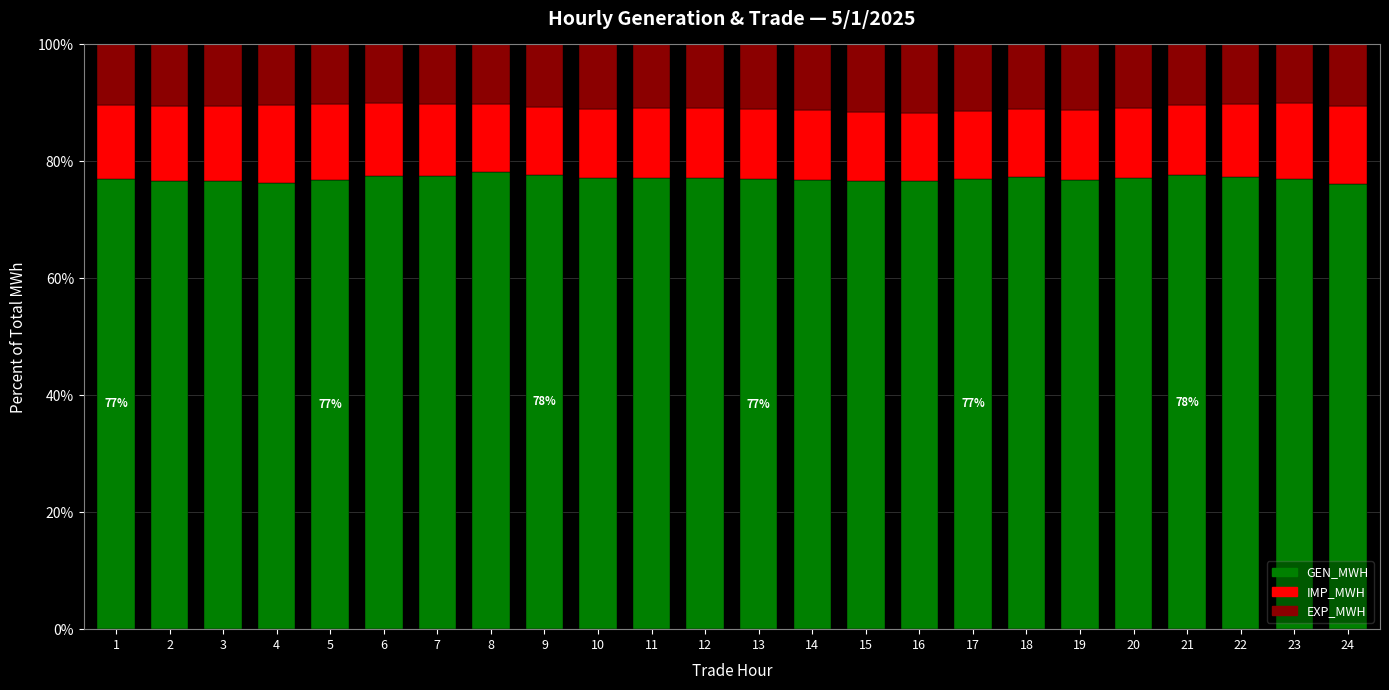

What is the total value across all series at 2?

100.0